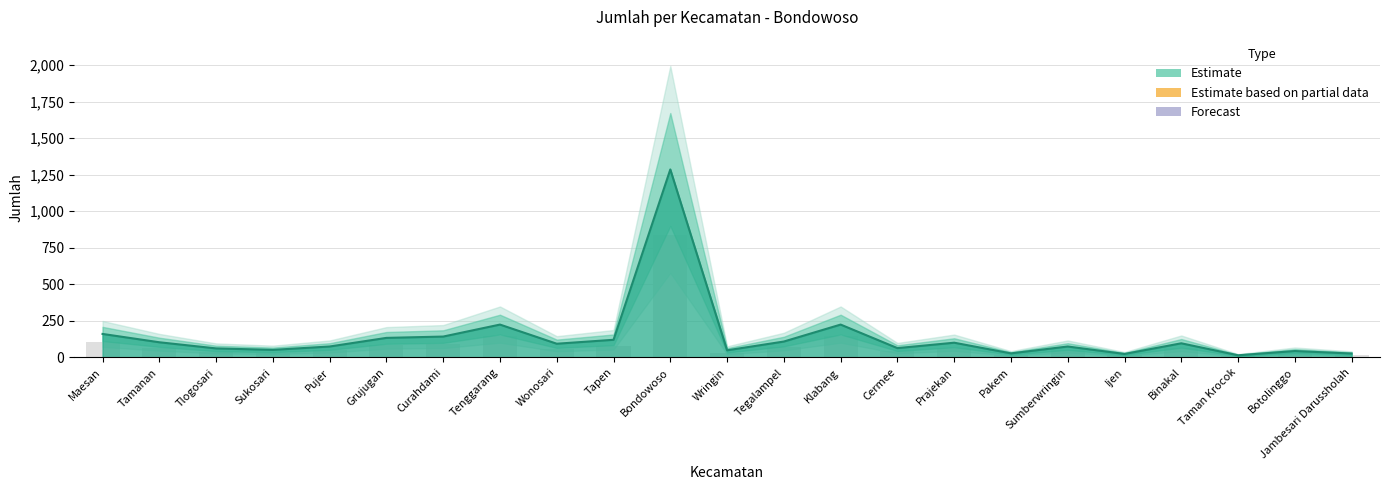

What is the smallest value displayed?

15